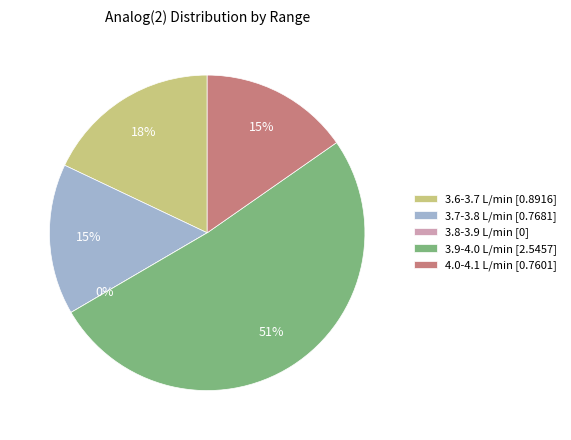

Do 0 and 2 together represent more than half of the pie?

No